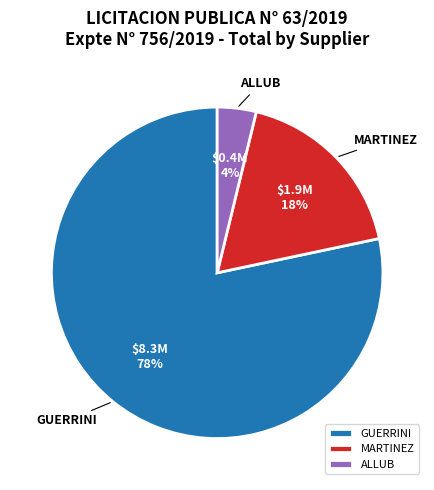

Which category has the smallest portion of the pie?

ALLUB